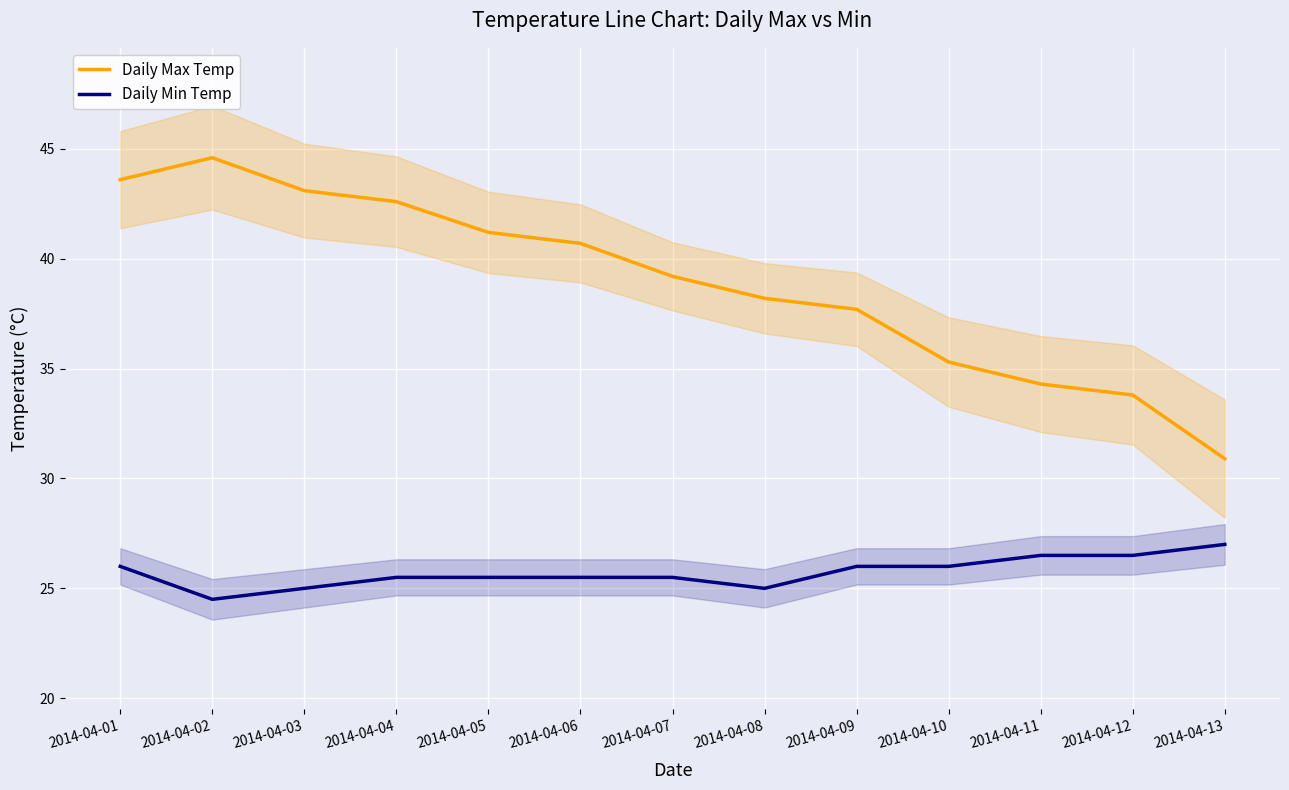

Rank the series by their average value, from highest to lowest.

Daily Max Temp, Daily Min Temp